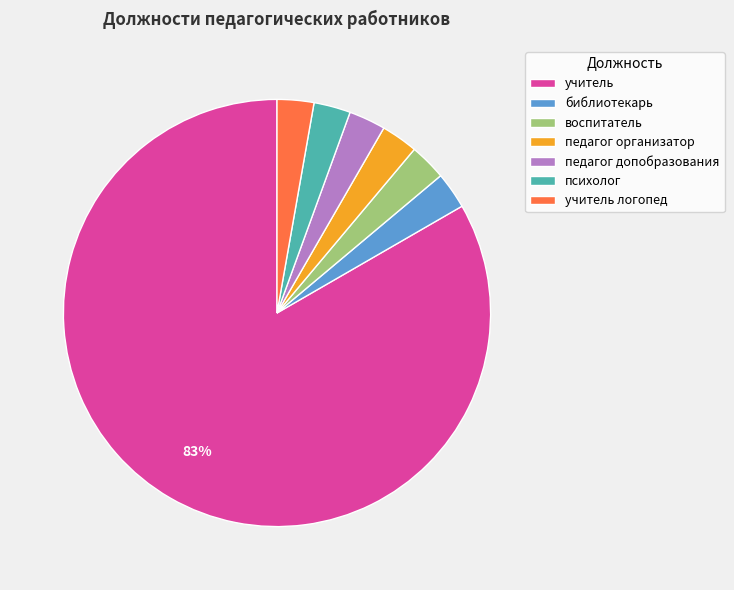

How many segments does this pie chart have?

7